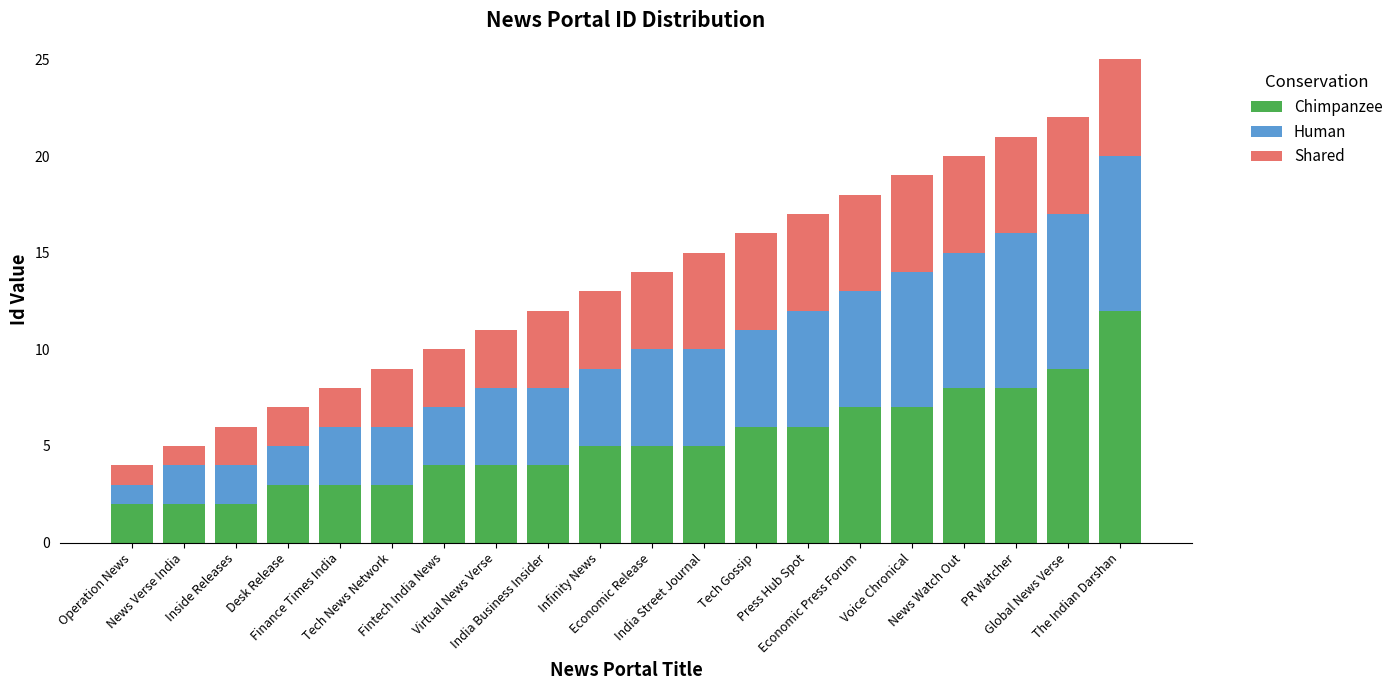

Does the chart contain stacked bars?

Yes